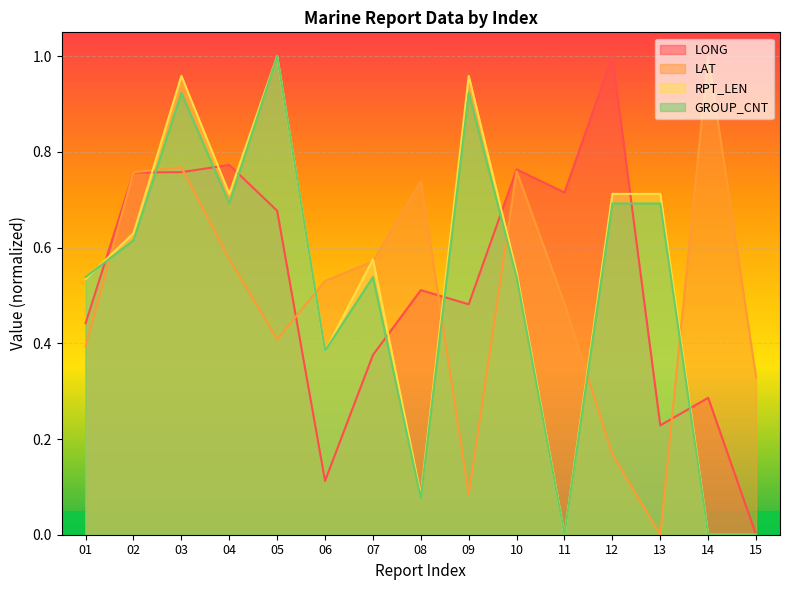

Reading left to right, extract all data points from this chart.

LONG: 0.4	0.8	0.8	0.8	0.7	0.1	0.4	0.5	0.5	0.8	0.7	1.0	0.2	0.3	0.0
LAT: 0.4	0.8	0.8	0.6	0.4	0.5	0.6	0.7	0.1	0.8	0.5	0.2	0.0	1.0	0.3
RPT_LEN: 0.5	0.6	1.0	0.7	1.0	0.4	0.6	0.1	1.0	0.5	0.0	0.7	0.7	0.0	0.0
GROUP_CNT: 0.5	0.6	0.9	0.7	1.0	0.4	0.5	0.1	0.9	0.5	0.0	0.7	0.7	0.0	0.0